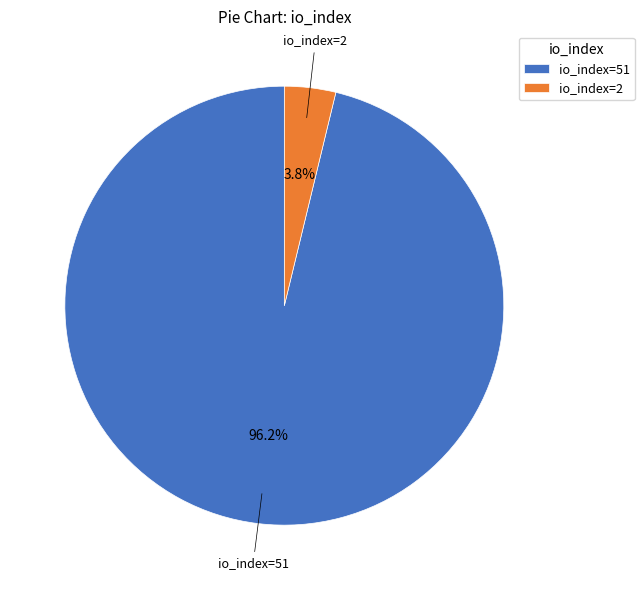

To the nearest percent, what percentage of the pie is io_index=2?

4%